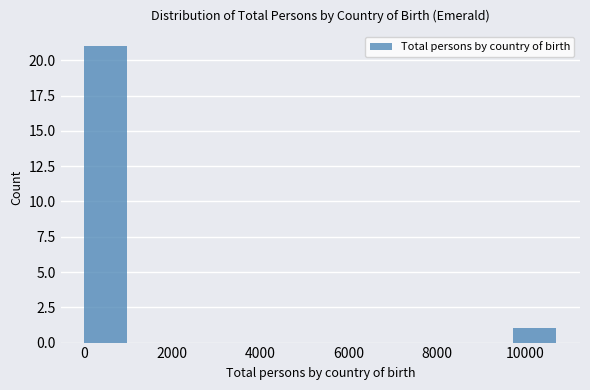

Reading left to right, transcribe this chart: for each bar, give the range it covers on the x-axis and its height. Neither the bar edges nor the heights are printed on the chart, so give them approximately, as read against the axes.

0 to 1000: 21
1000 to 2200: 0
2200 to 3200: 0
3200 to 4400: 0
4400 to 5400: 0
5400 to 6400: 0
6400 to 7600: 0
7600 to 8600: 0
8600 to 9800: 0
9800 to 10800: 1